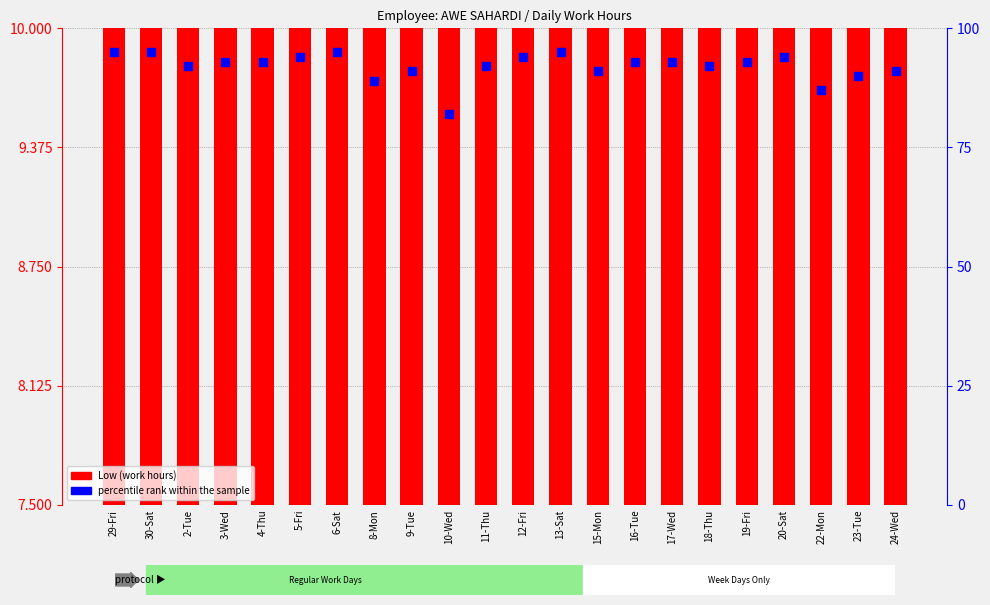

At how many categories does at least one series exceed 51?

22